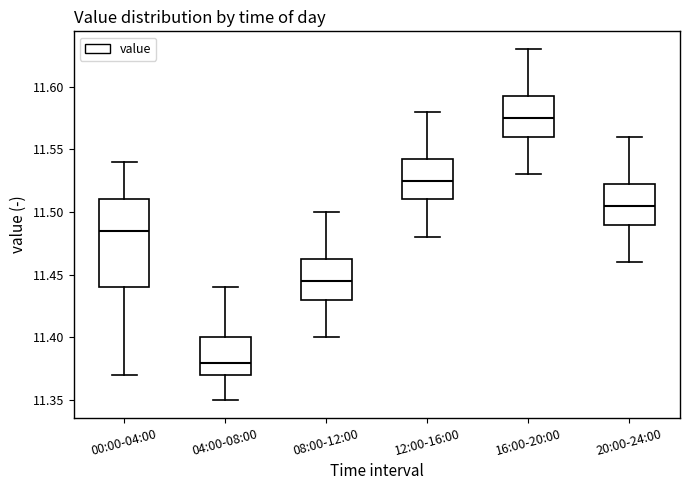

Reading left to right, transcribe this box plot: for each box, give where its median line is, the range the box spans, and where its two whiskers end, as read against the y-axis. The values are not printed on the chart, so give them approximately, as read against the axis.

00:00-04:00: median 11.485, box 11.440 to 11.510, whiskers 11.370 to 11.540
04:00-08:00: median 11.380, box 11.370 to 11.400, whiskers 11.350 to 11.440
08:00-12:00: median 11.445, box 11.430 to 11.465, whiskers 11.400 to 11.500
12:00-16:00: median 11.525, box 11.510 to 11.545, whiskers 11.480 to 11.580
16:00-20:00: median 11.575, box 11.560 to 11.595, whiskers 11.530 to 11.630
20:00-24:00: median 11.505, box 11.490 to 11.525, whiskers 11.460 to 11.560